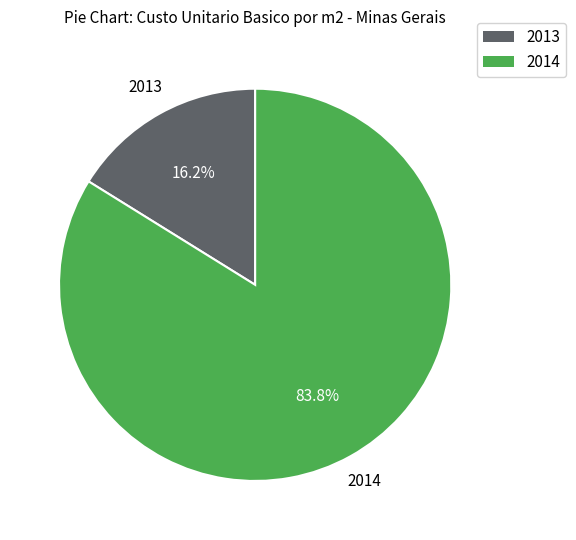

Is there a majority slice in this chart?

Yes